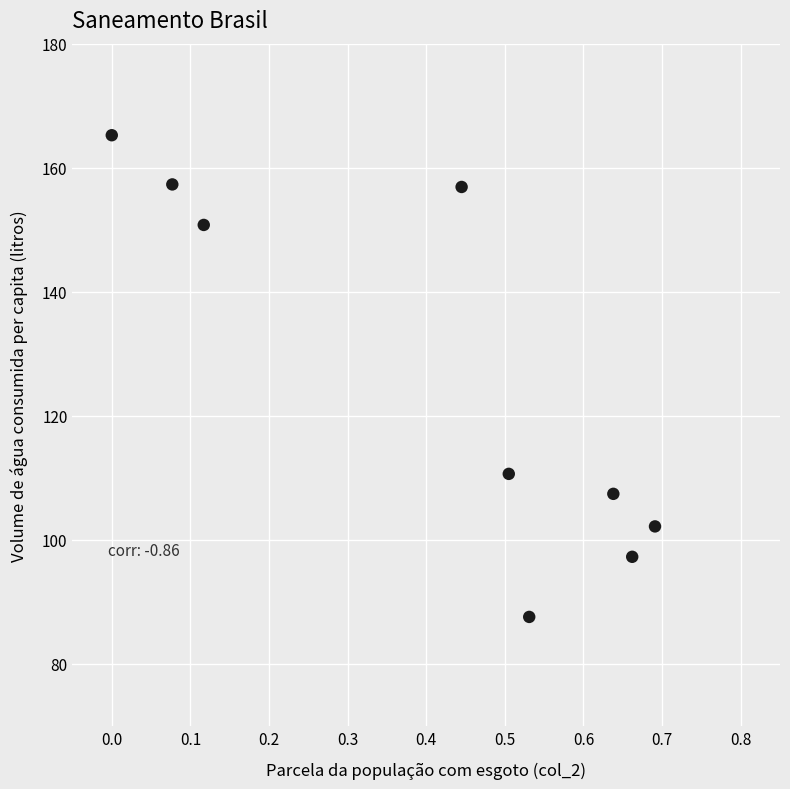

What is the average Y value?

126.2